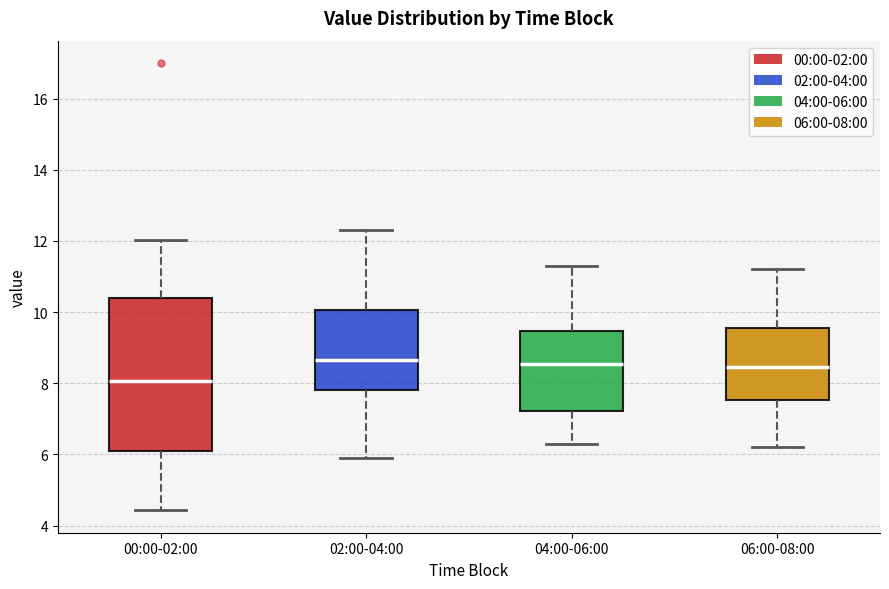

Which box is the tallest, from its lower edge to its upper edge?

00:00-02:00